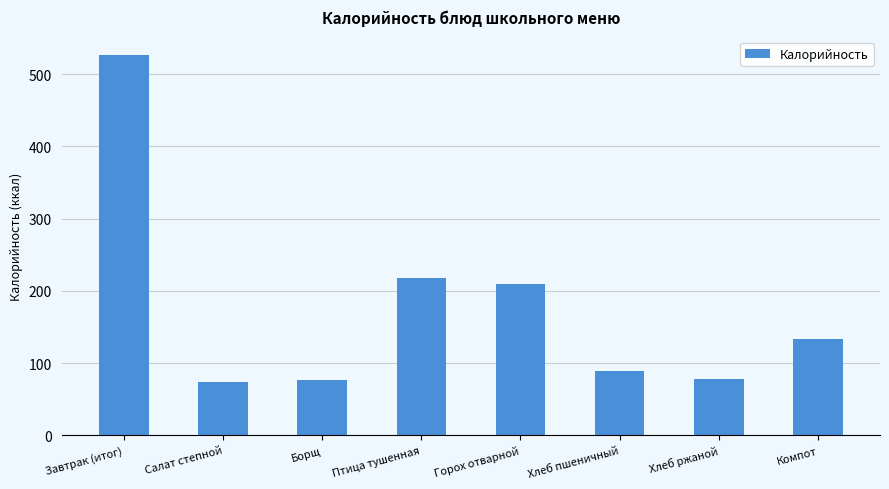

At which label is the value closest to 300?

Птица тушенная